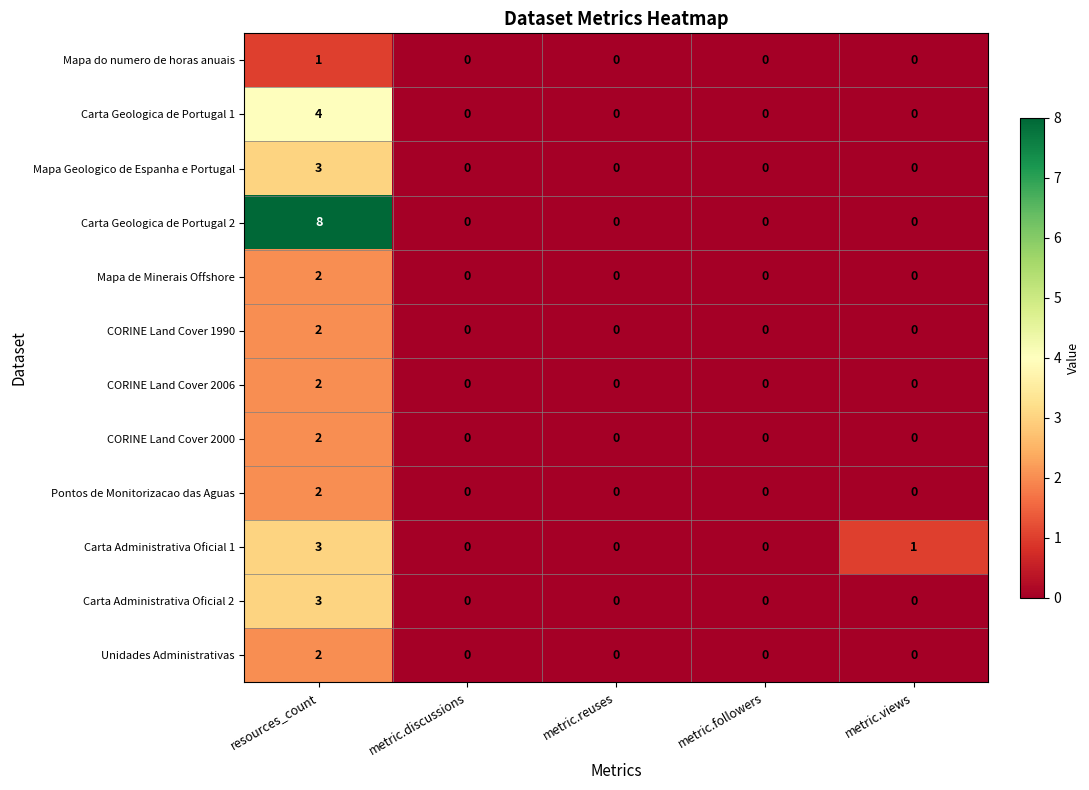

Which series changed the most between resources_count and metric.discussions?

Carta Geologica de Portugal 2